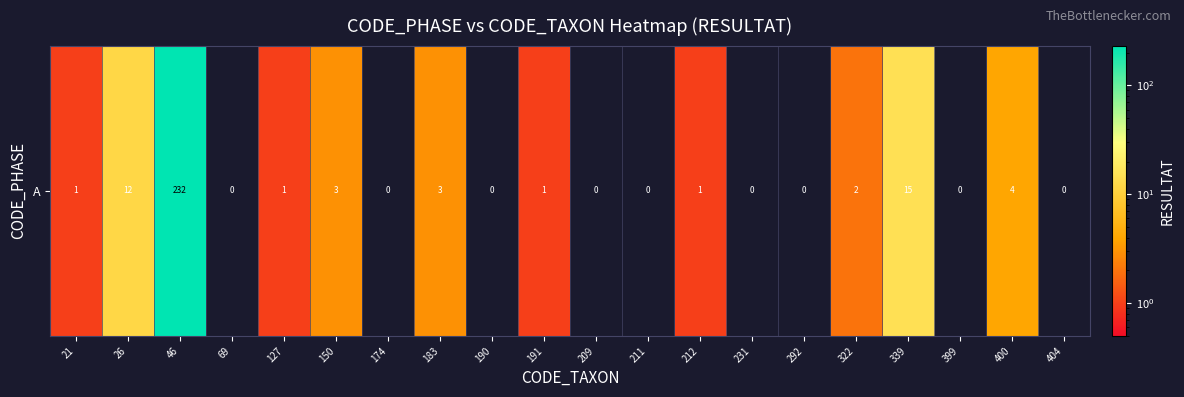

How many series are shown in this chart?

1